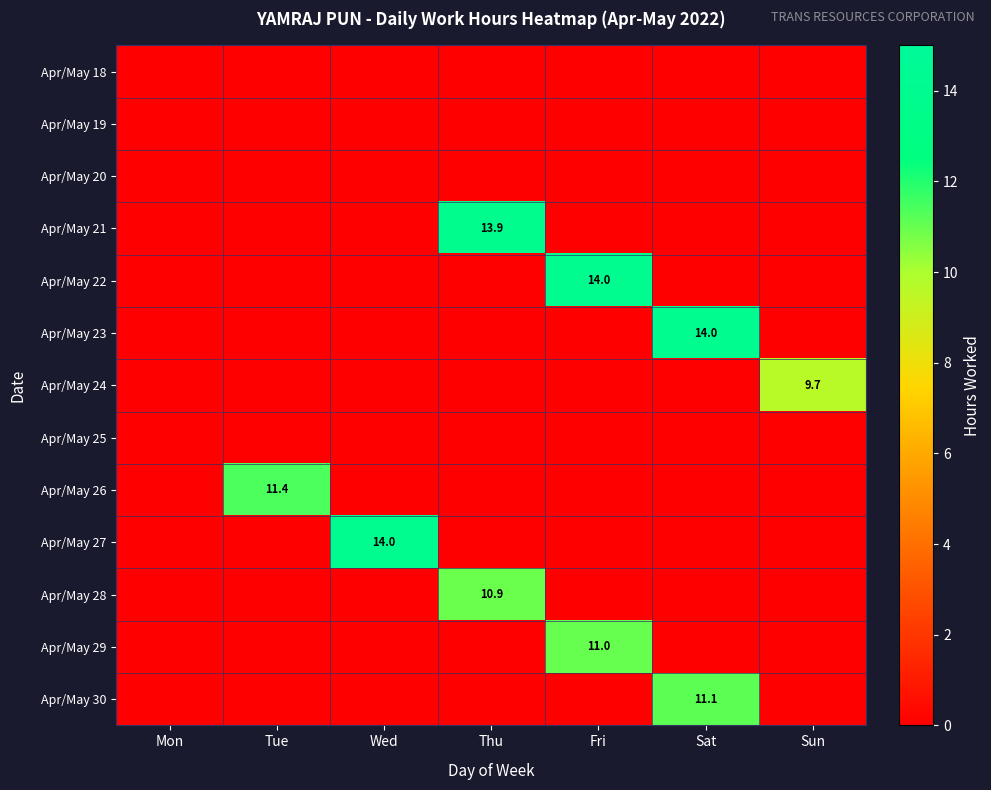

Which category has the highest value across all series?

Sat